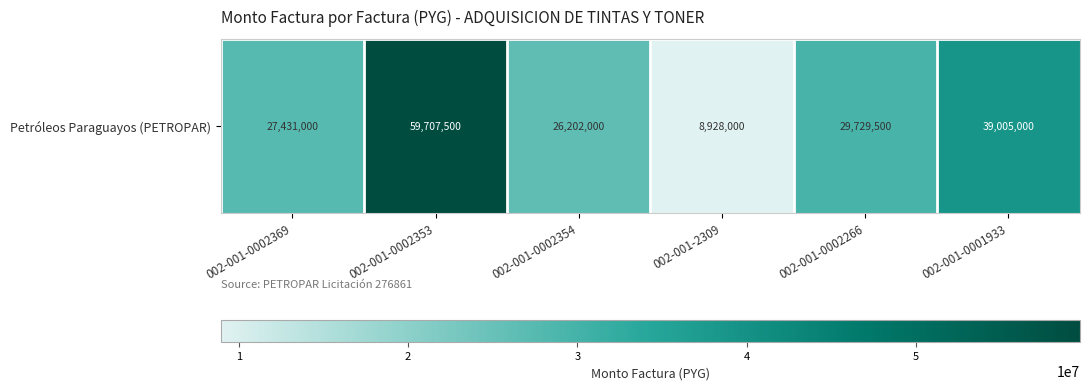

What is the average value?

31833833